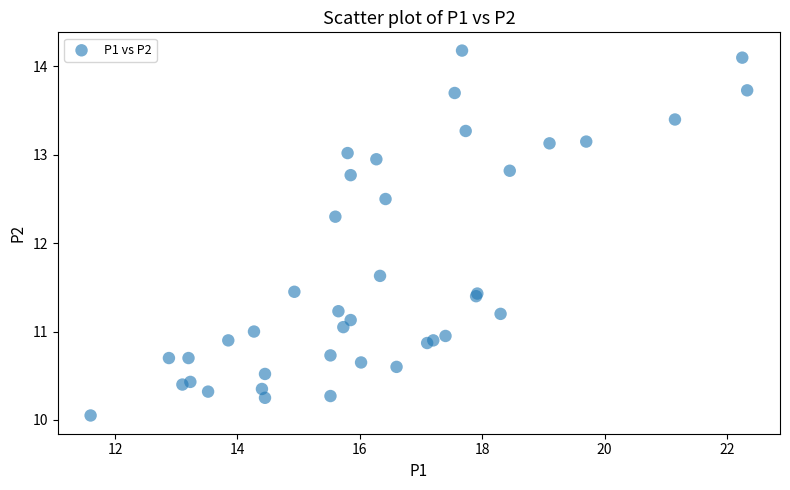

What Y value in the scatter plot is closest to 12?

12.3